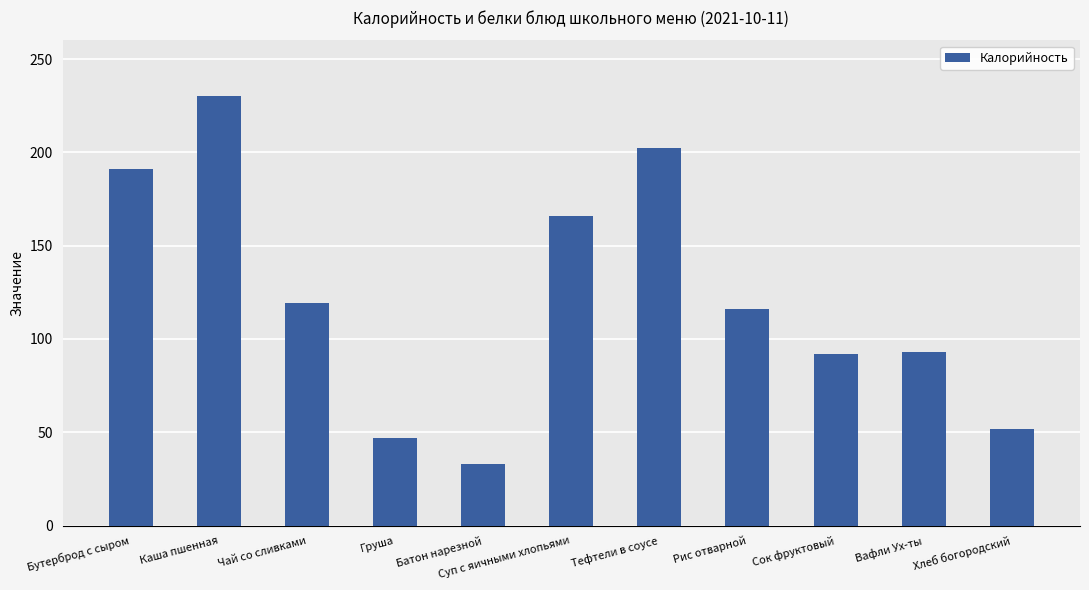

What position from the right is Груша?

8